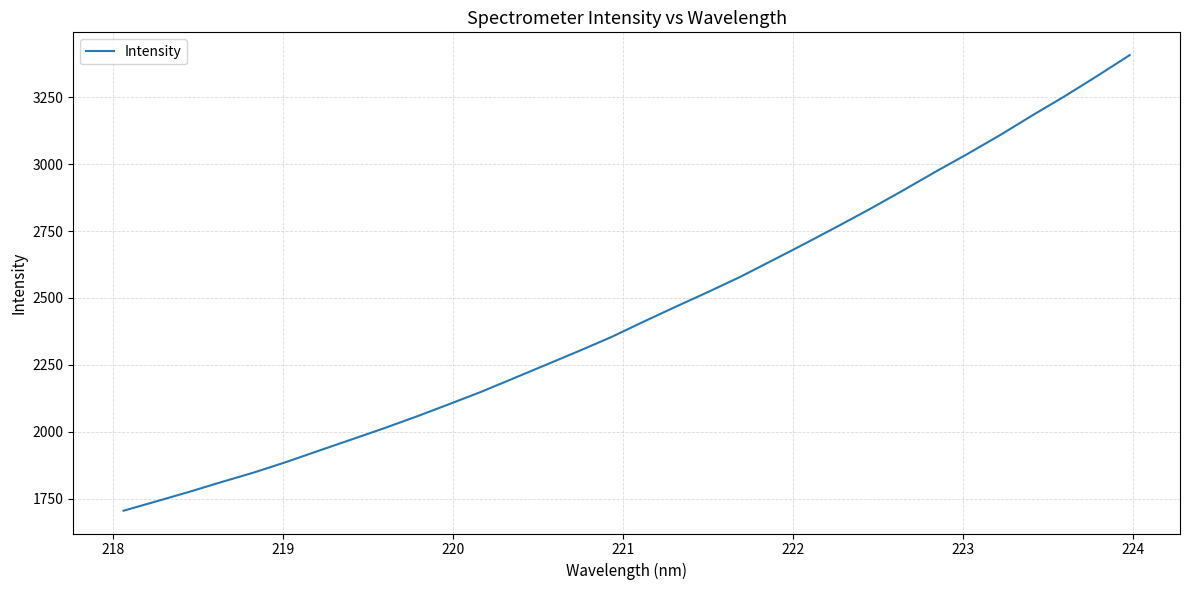

What is the greatest value displayed?

3406.7